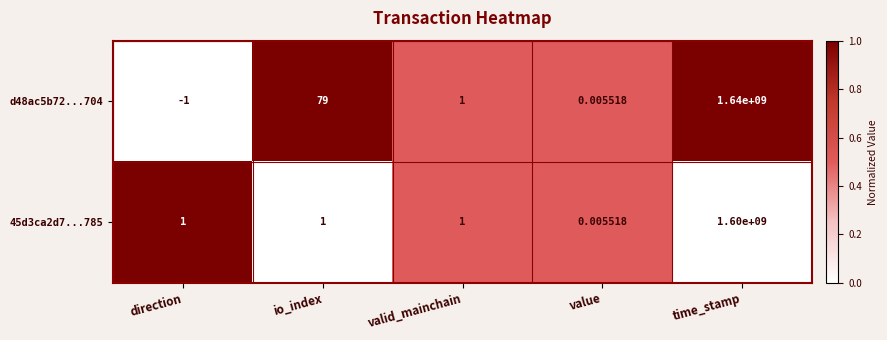

Which label corresponds to the largest value in the chart?

time_stamp